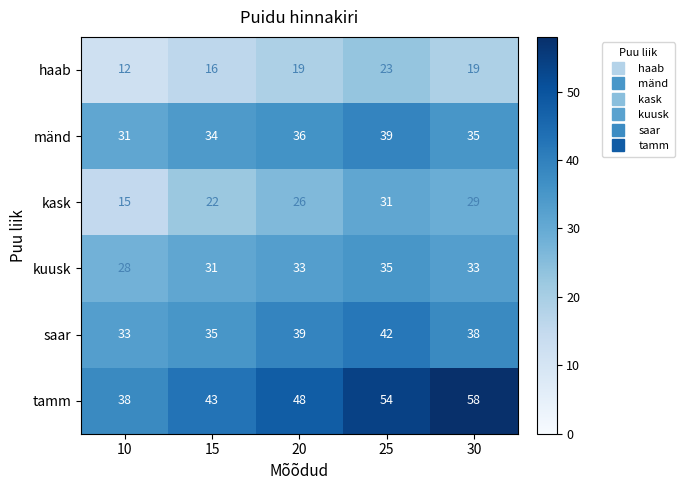

True or false: haab has a value of 23 at 25.

True